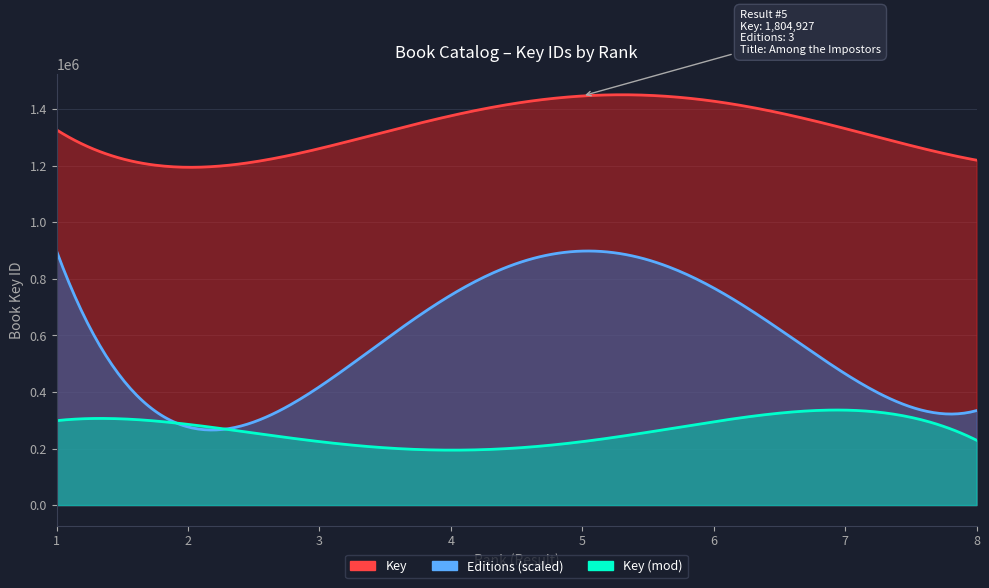

How many times do Result and Editions cross each other?

1